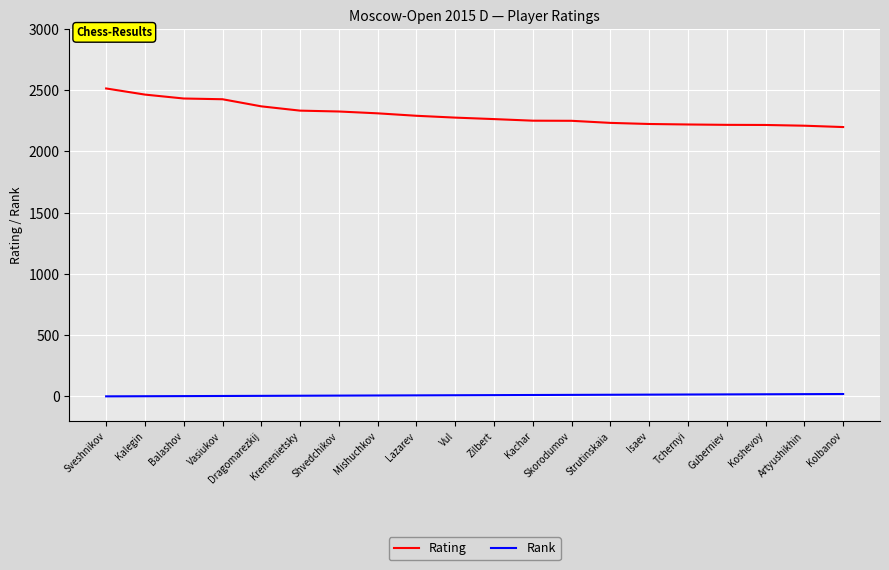

At which label does Rating first exceed 2276?

Sveshnikov